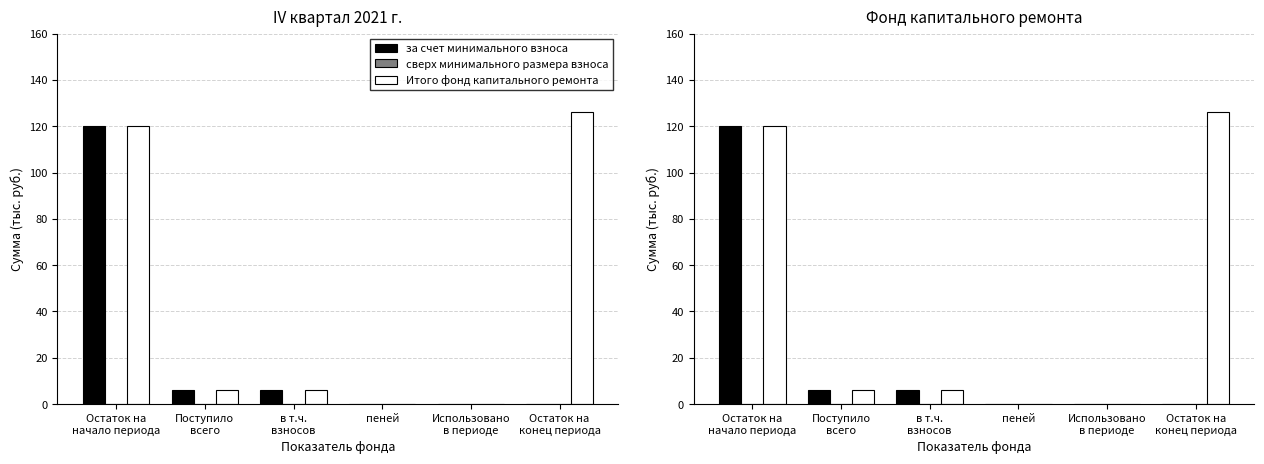

What are all the series names shown in the legend?

за счет минимального взноса, сверх минимального размера взноса, Итого фонд капитального ремонта